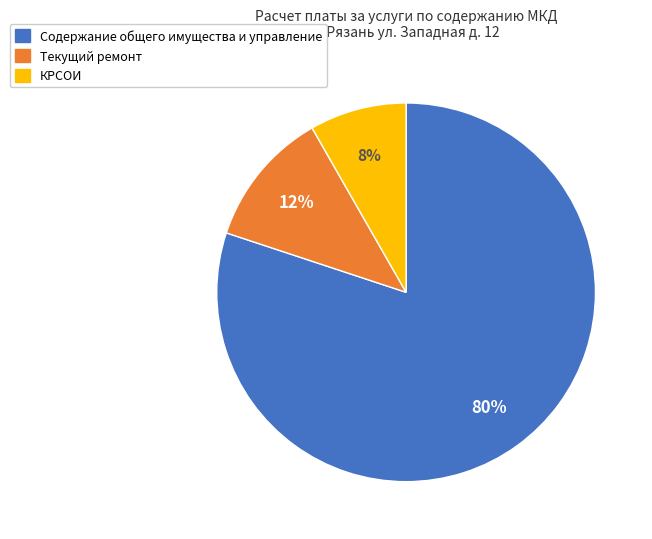

Rank the categories by value from highest to lowest.

Содержание общего имущества и управление, Текущий ремонт, КРСОИ